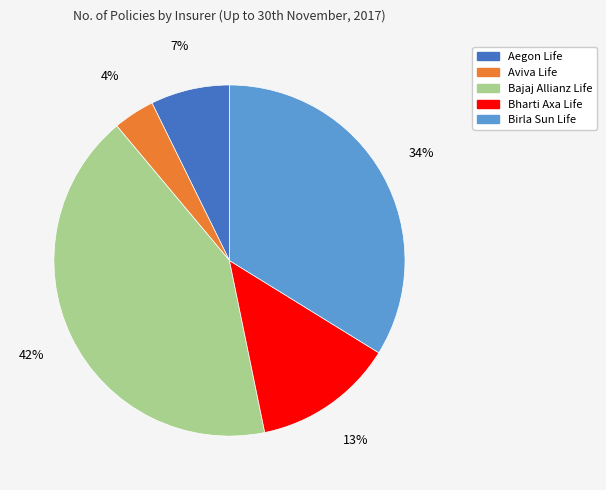

To the nearest percent, what is the difference between the Aviva Life and Birla Sun Life slice percentages?

30%